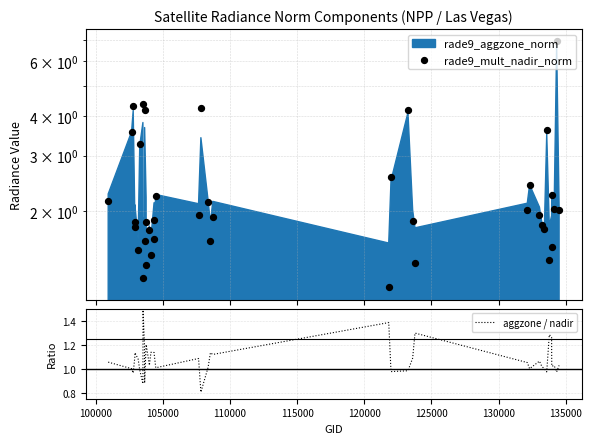

Which series reaches the maximum Y coordinate?

rade9_mult_nadir_norm